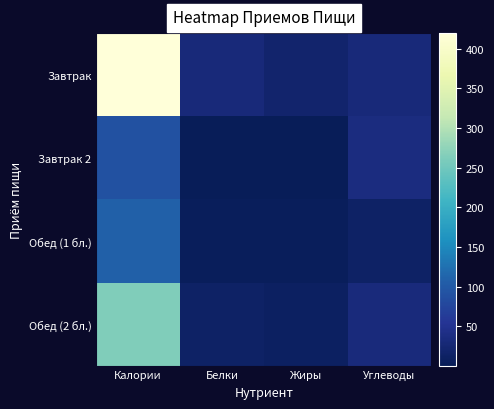

At Калории, list the series in order from smallest to largest.

Завтрак 2, Обед (1 бл.), Обед (2 бл.), Завтрак